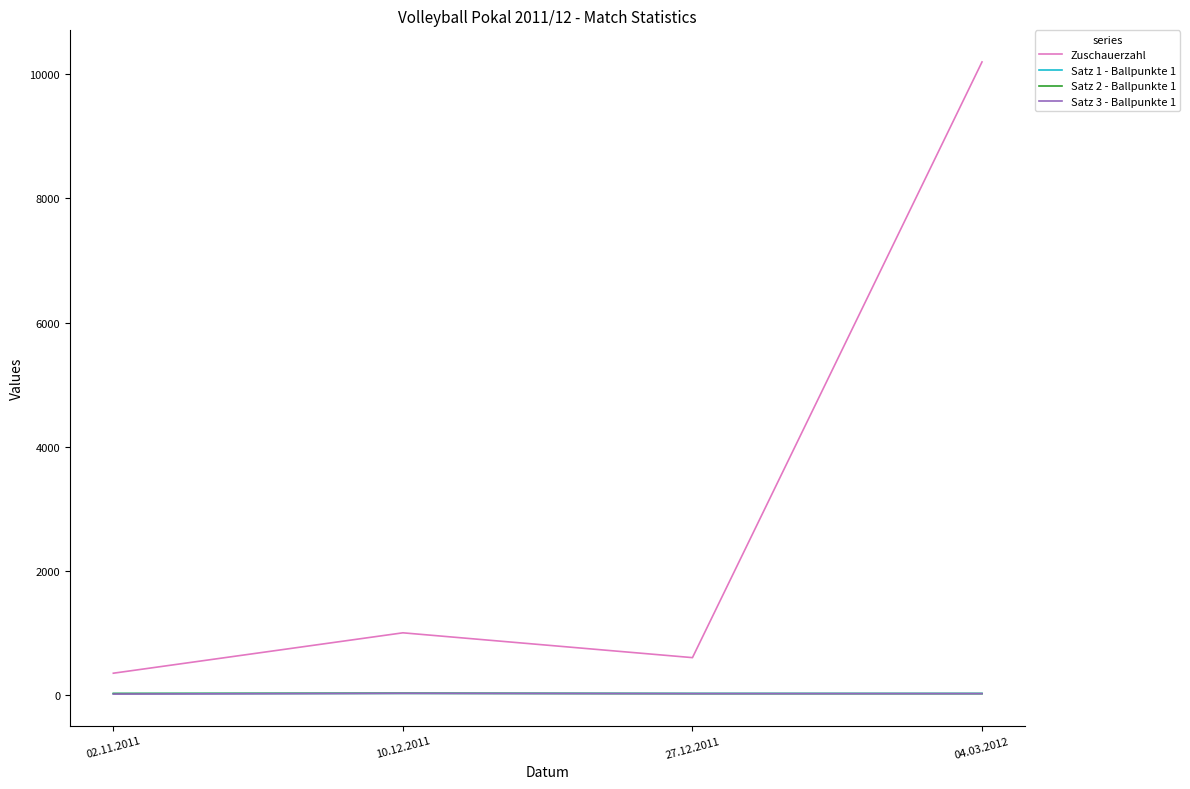

What is the difference between the highest and lowest values at 04.03.2012?

10180